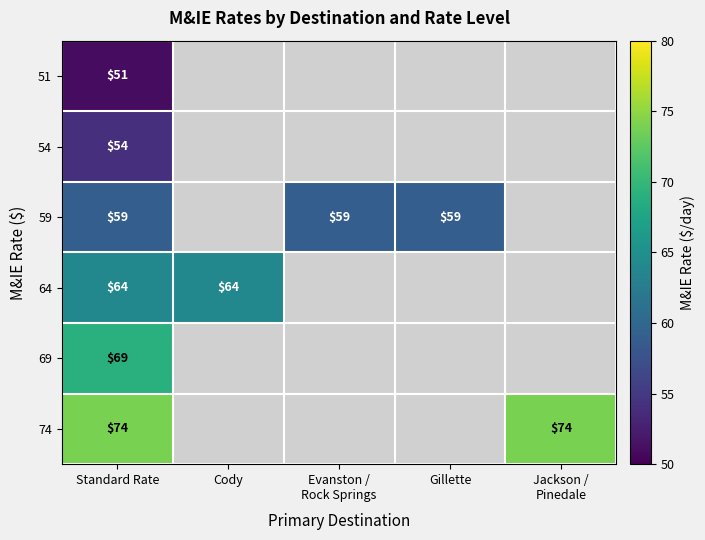

At how many categories does at least one series exceed 63?

3